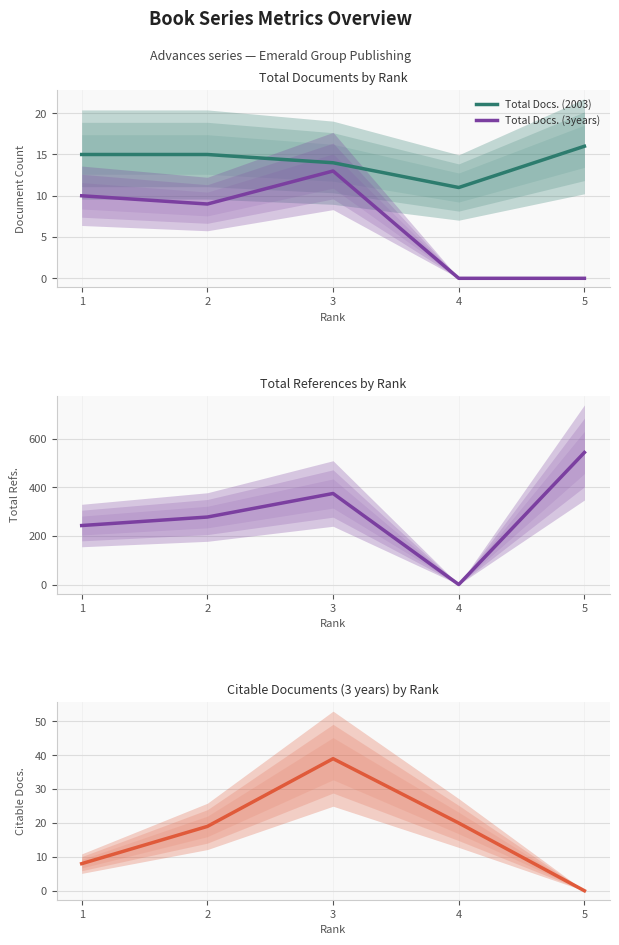

The Total Refs. series shows 243 at 1. True or false?

True